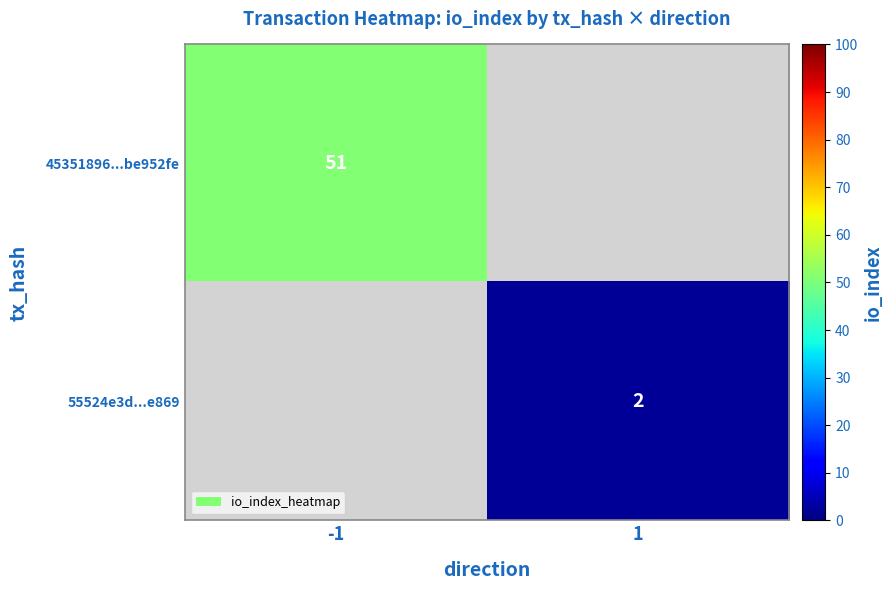

The 55524e3d...e869 series shows 2 at 1. True or false?

True